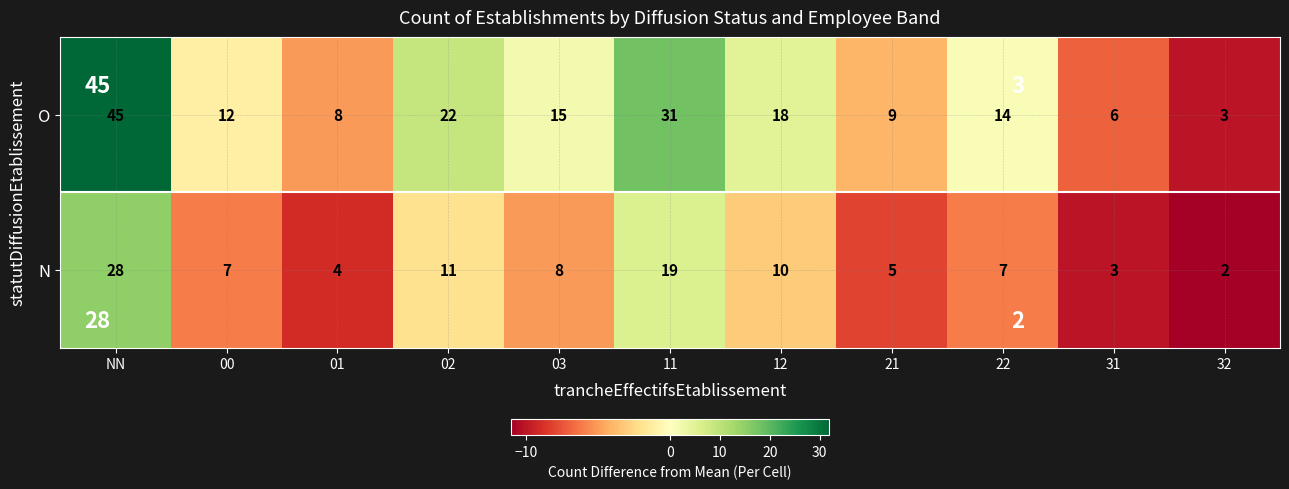

What is the difference between the highest and lowest values at 03?

7